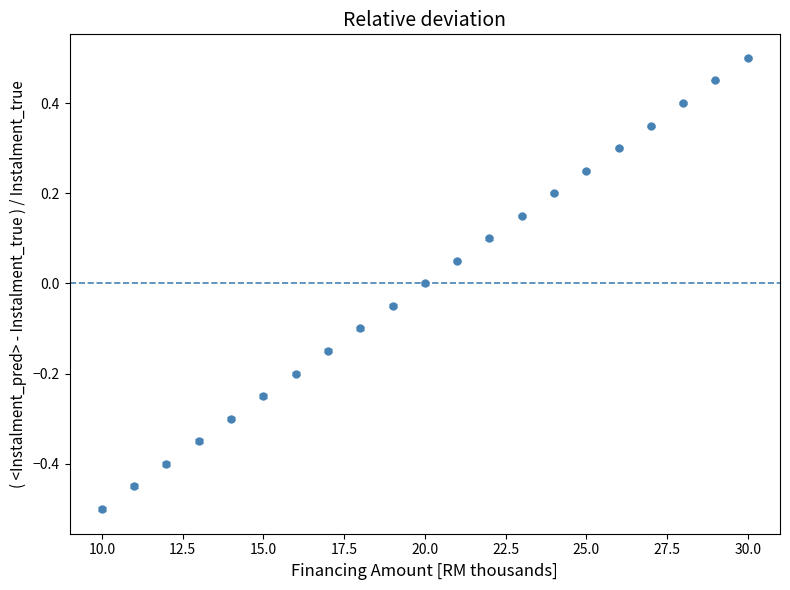

What is the difference between the maximum and minimum values?

1.0